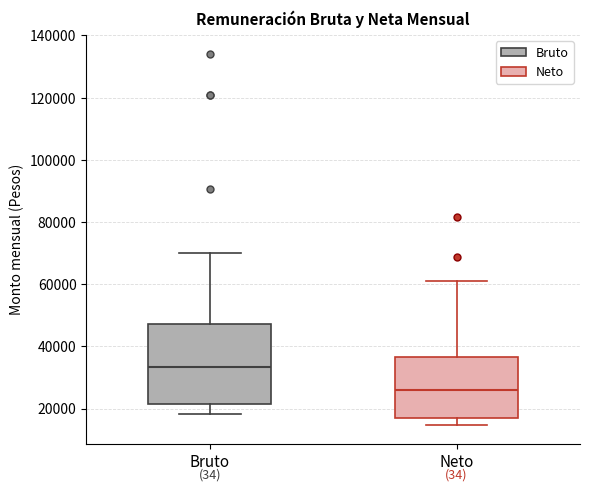

Where does the upper whisker of the box for Bruto end on the y-axis? The values are not printed on the chart, so give them approximately, as read against the axis.

70000